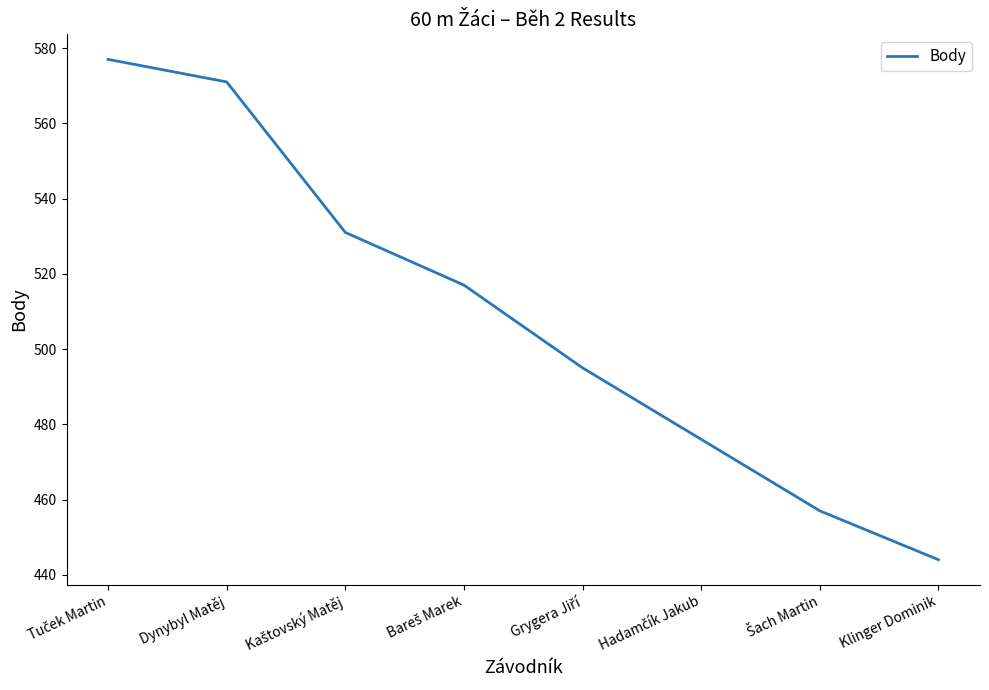

How many categories are shown in the chart?

8